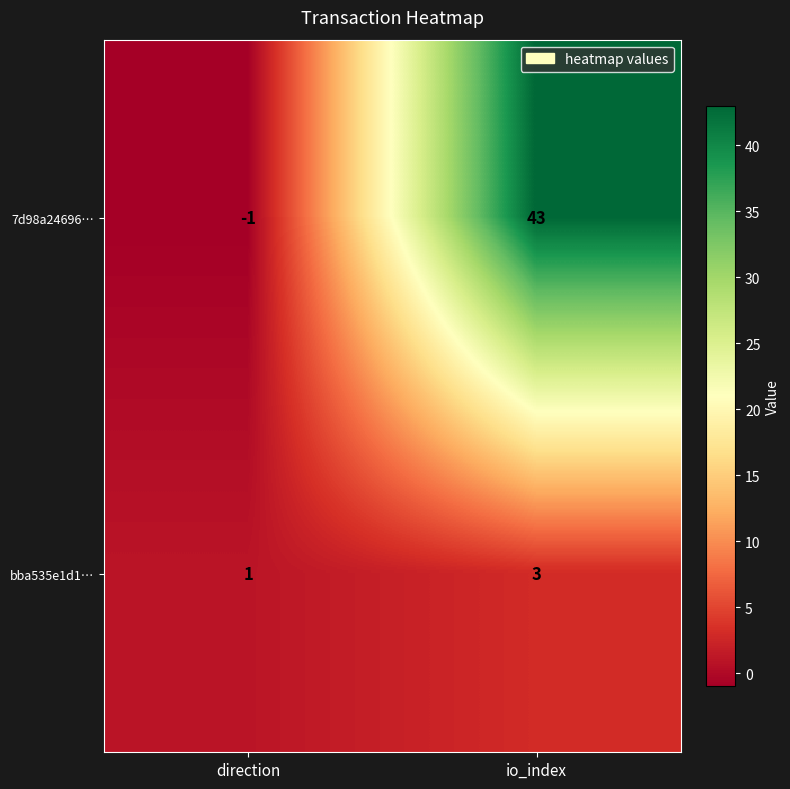

List the series in order of their overall mean, lowest first.

bba535e1d1…, 7d98a24696…